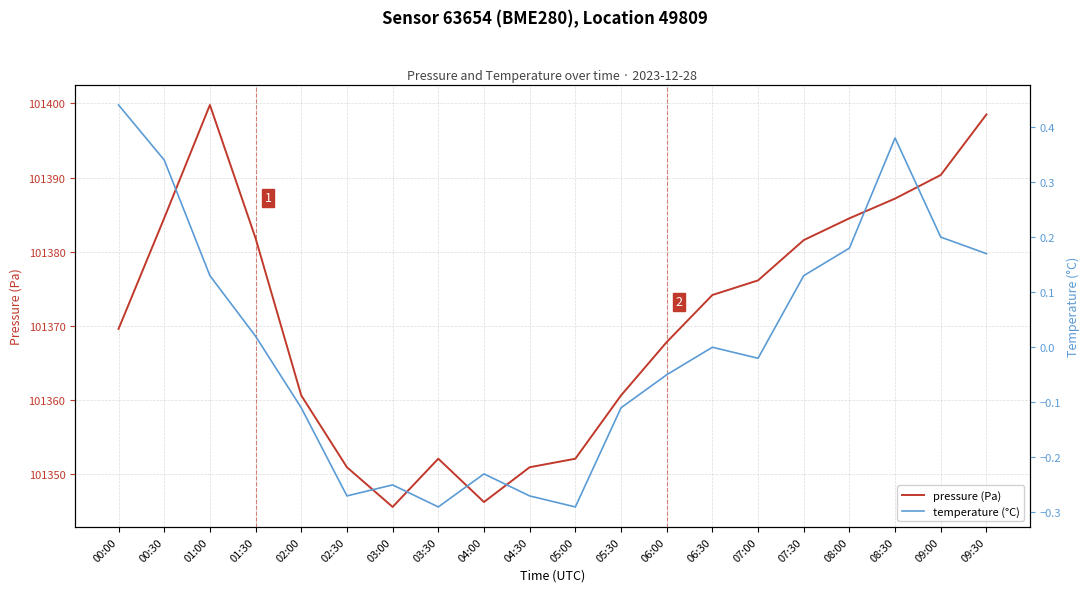

At which category is the sum across all series the highest?

01:00